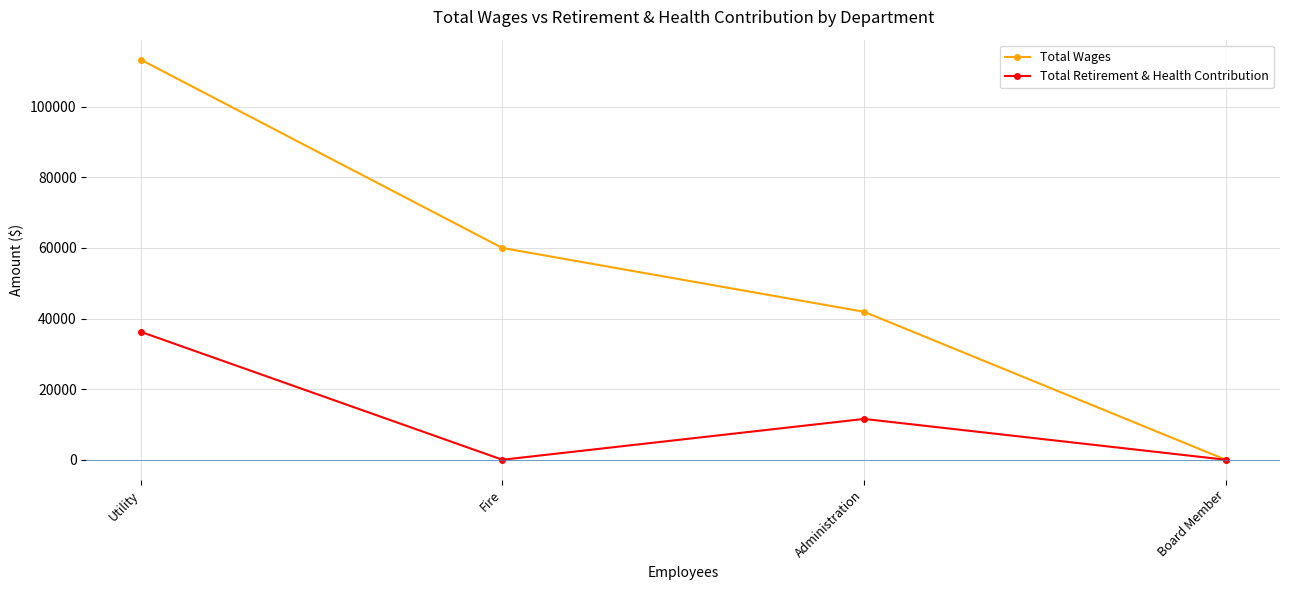

What is the approximate value of Total Wages at Administration?

41903